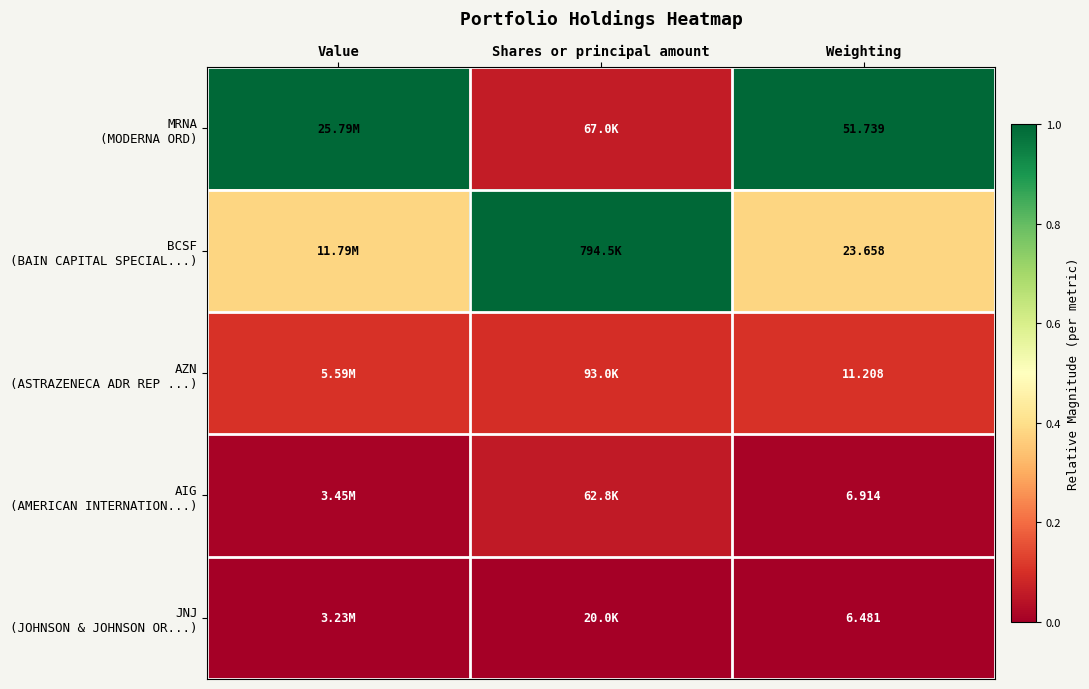

Which series has the largest total across all categories?

MRNA (MODERNA ORD)